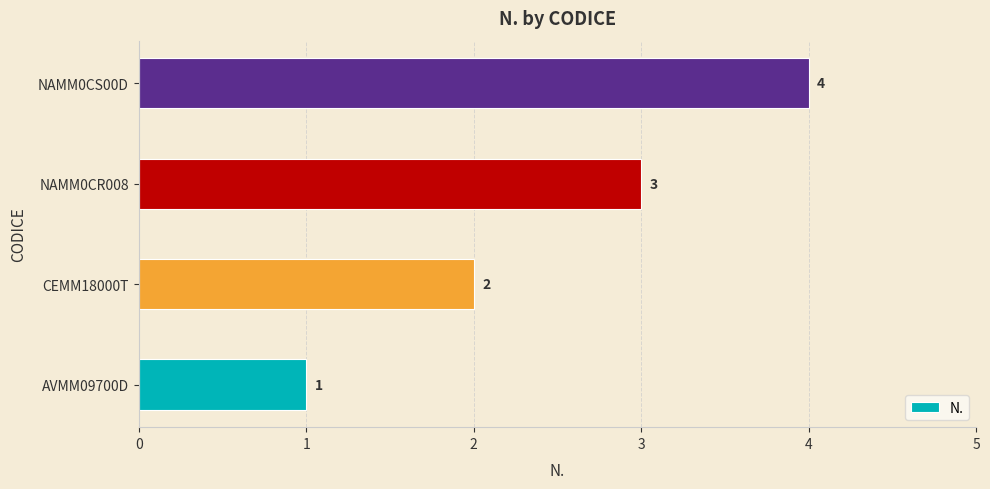

How many values are below 3?

2